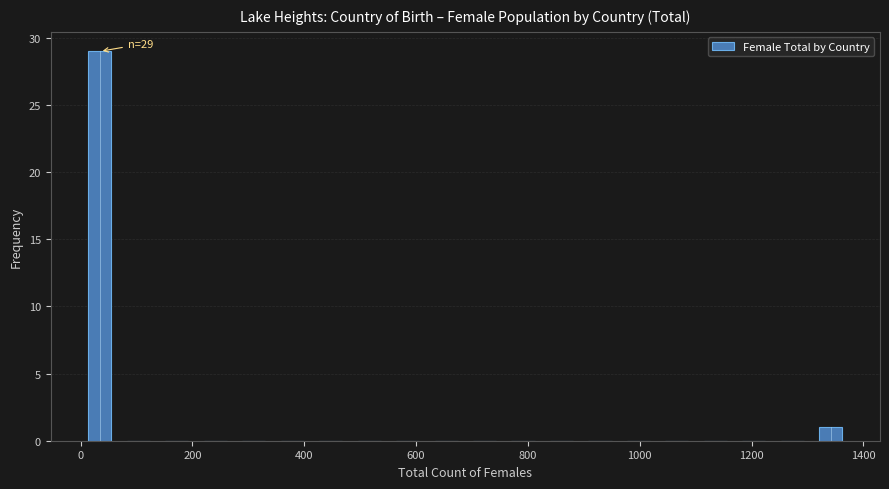

Read against the x-axis, roughly where is the centre of the tallest bar?

40